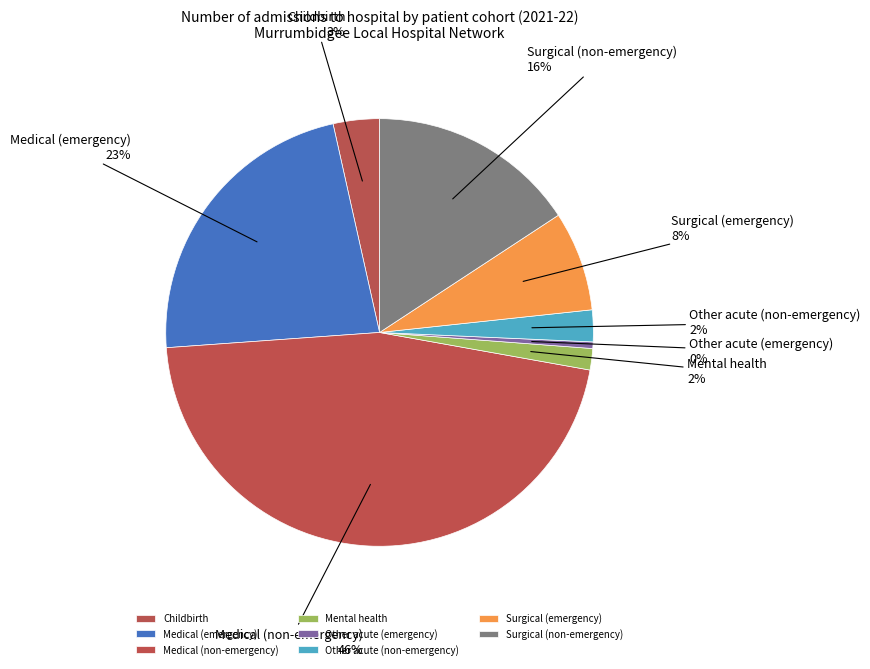

To the nearest percent, what is the difference between the largest and smallest slice percentages?

46%